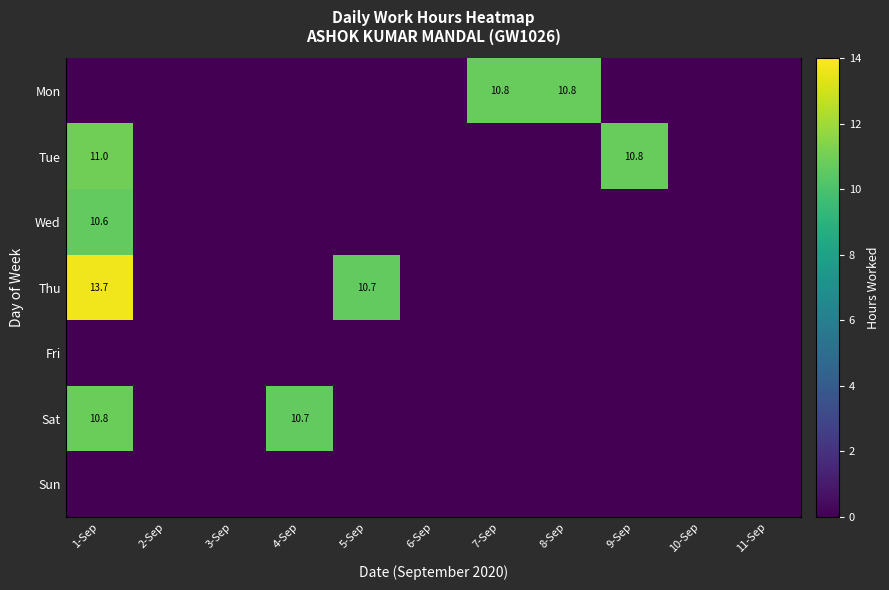

Which has a higher value, 9-Sep or 7-Sep?

7-Sep